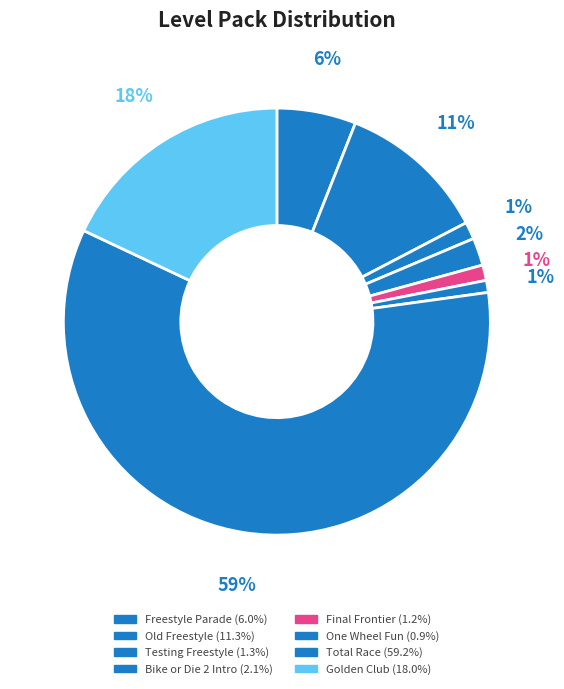

Rank the categories by value from lowest to highest.

One Wheel Fun, Final Frontier, Testing Freestyle, Bike or Die 2 Intro, Freestyle Parade, Old Freestyle, Golden Club, Total Race